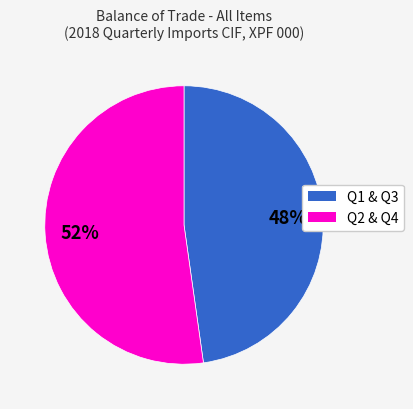

Is there a majority slice in this chart?

Yes